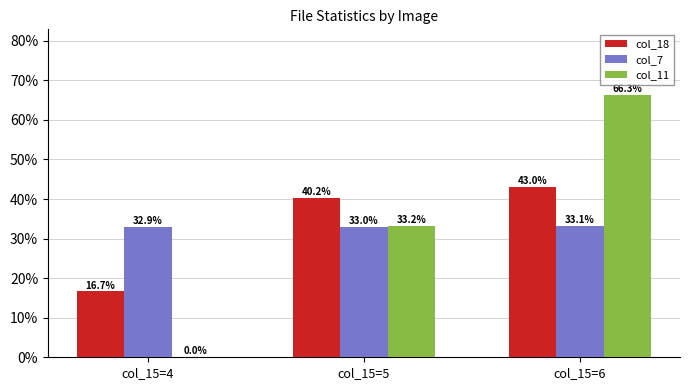

How many values in the col_11 series exceed 33?

2